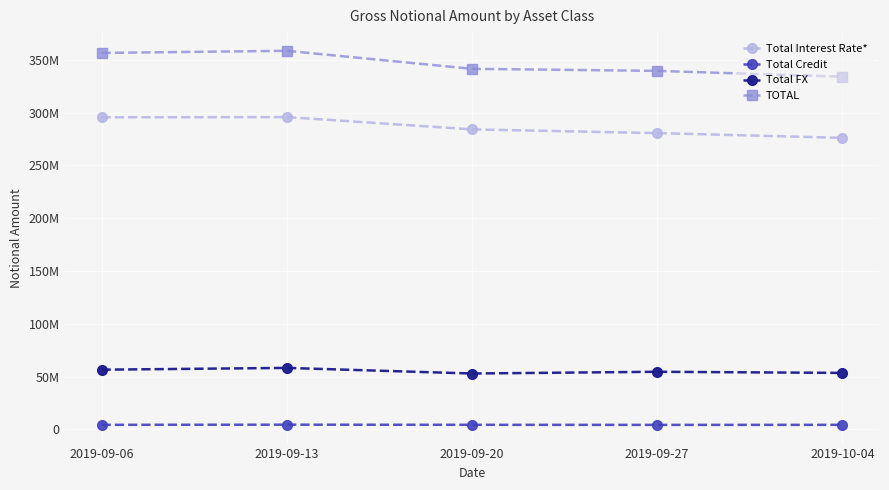

Rank the series at 2019-10-04 from highest to lowest value.

TOTAL, Total Interest Rate*, Total FX, Total Credit